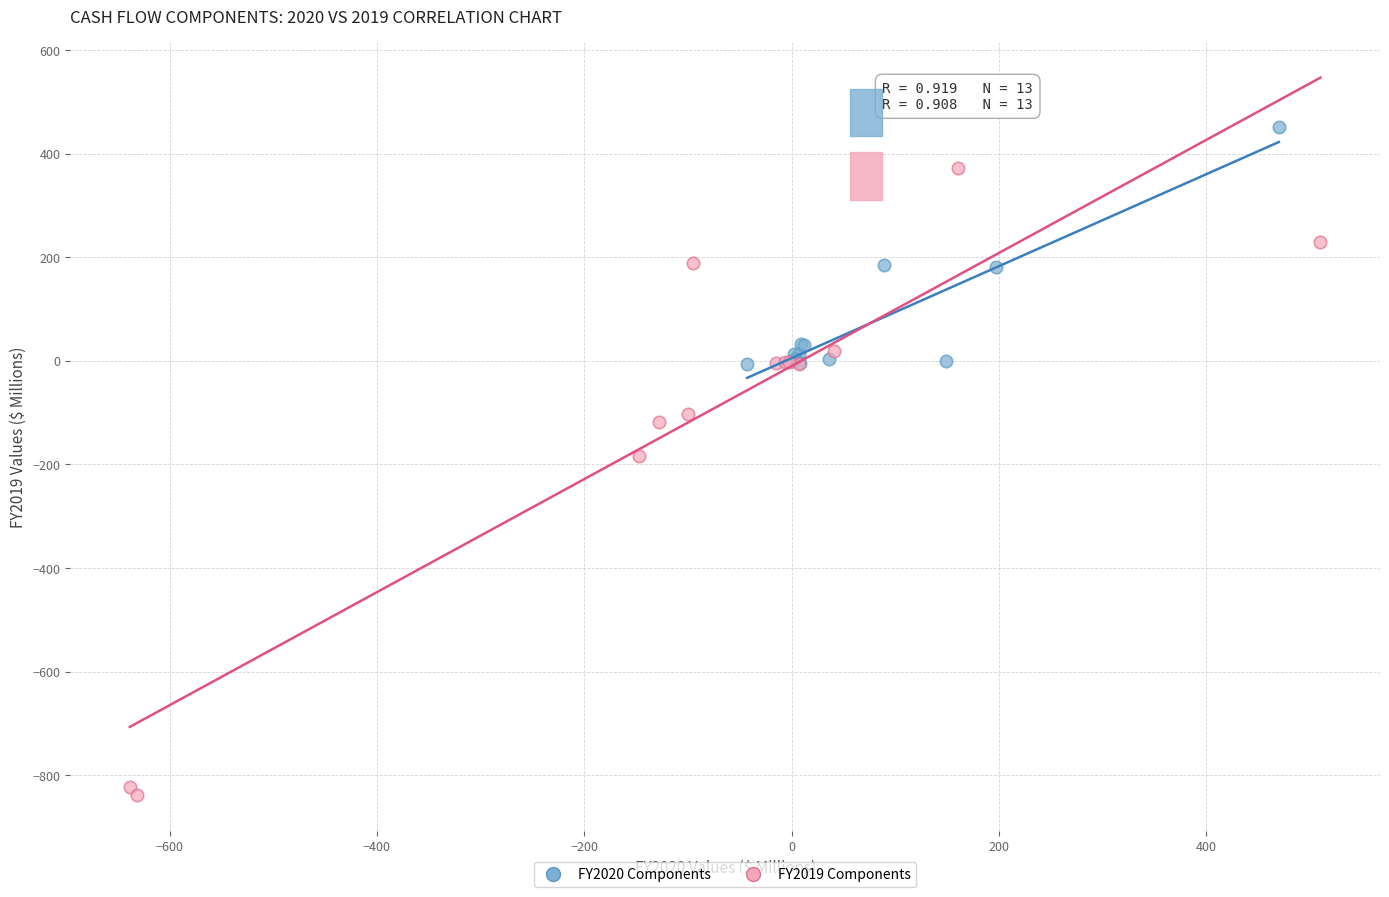

Which series contains the lowest Y value?

FY2019 Components